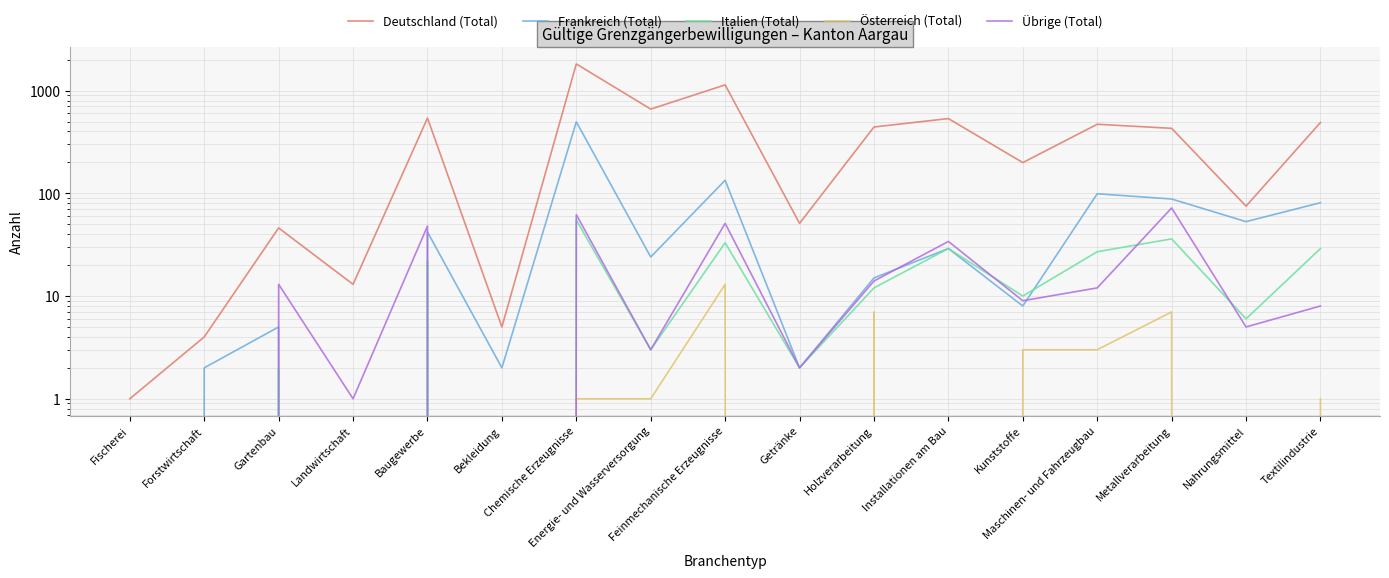

List the series in order of their peak value, lowest first.

Österreich (Total), Italien (Total), Übrige (Total), Frankreich (Total), Deutschland (Total)